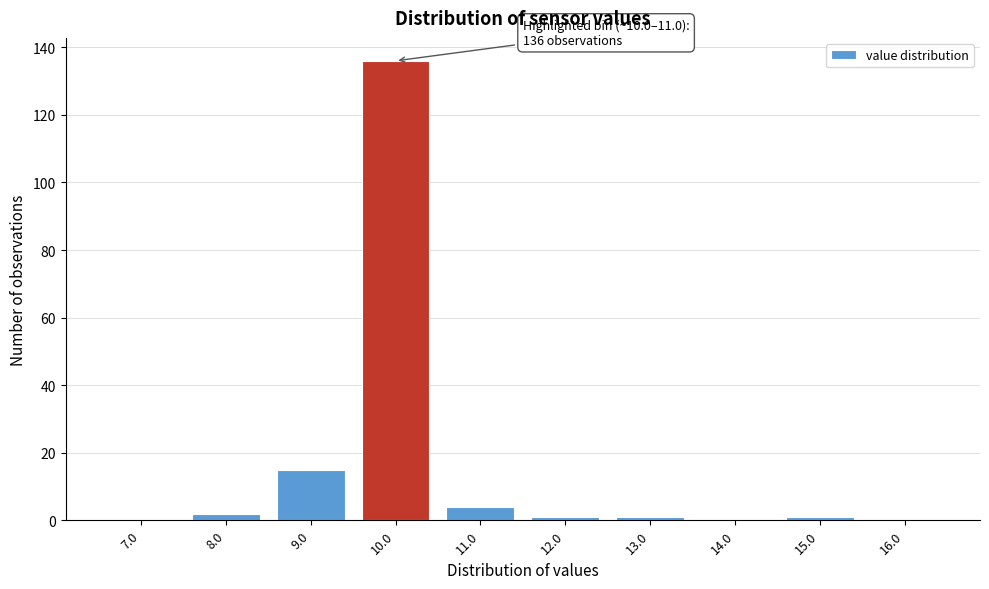

Reading left to right, extract all data points from this chart.

7.0=0	8.0=2	9.0=15	10.0=136	11.0=4	12.0=1	13.0=1	14.0=0	15.0=1	16.0=0